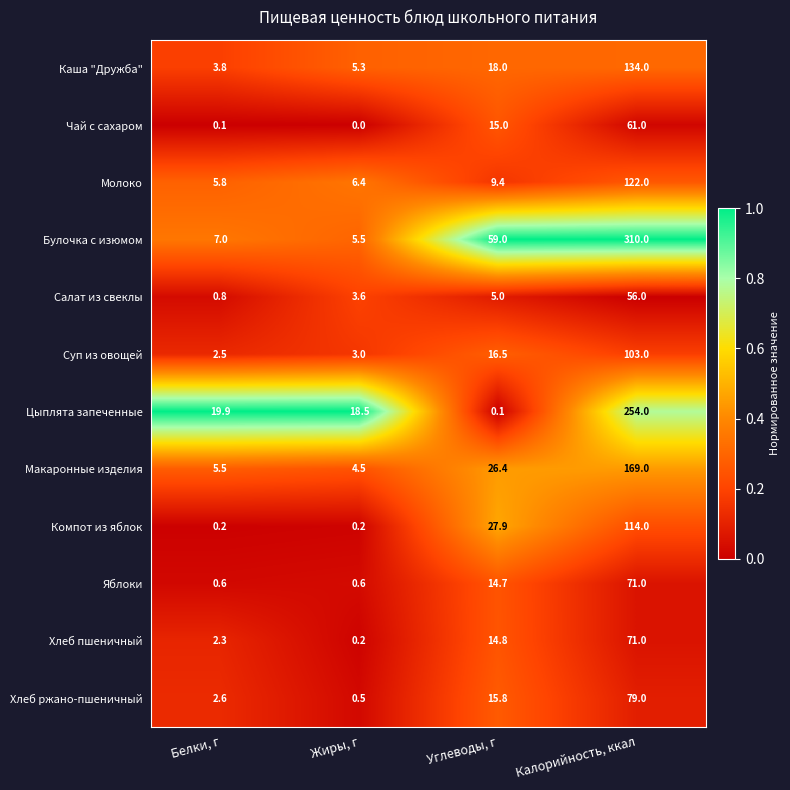

Which series changed the most between Белки, г and Углеводы, г?

Булочка с изюмом